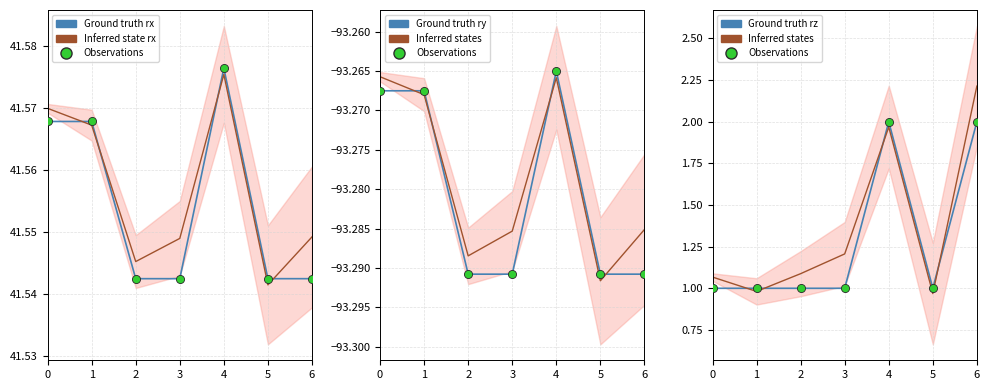

At which category is the sum across all series the highest?

6